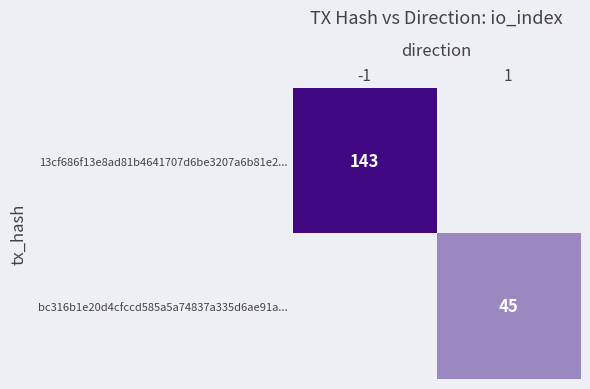

True or false: bc316b1e20d4cfccd585a5a74837a335d6ae91a... has a value of 16 at 1.

False